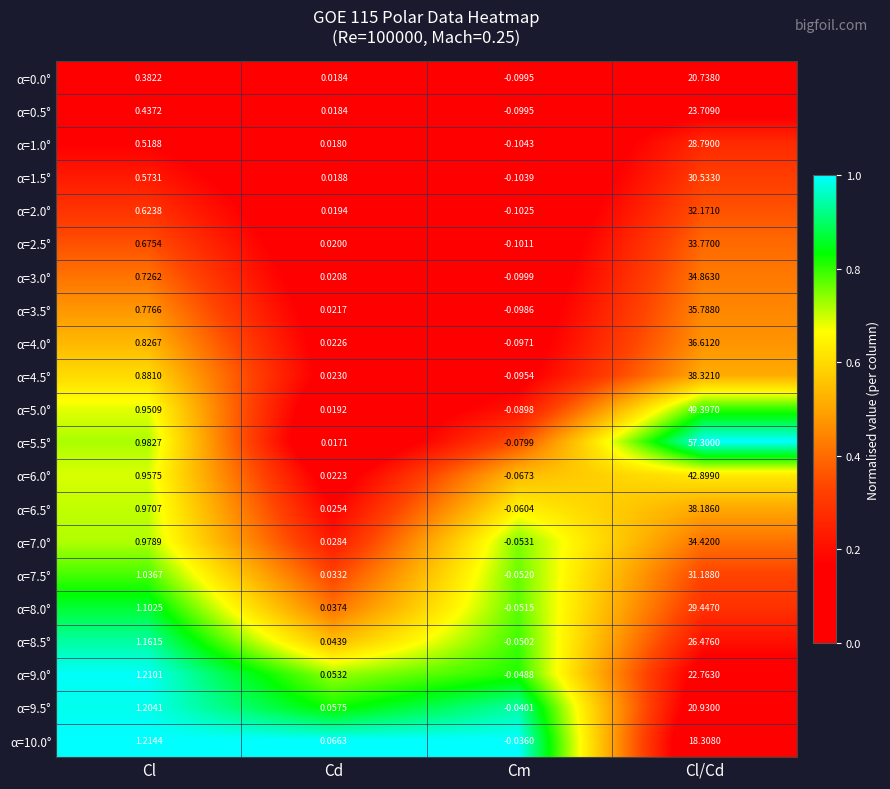

Which category has the highest value in the α=4.0° series?

Cl/Cd